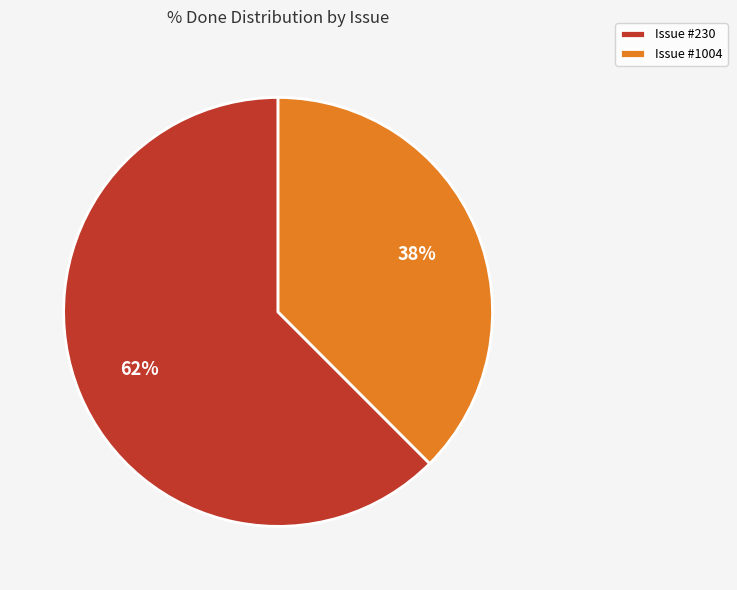

Does any single category account for the majority?

Yes